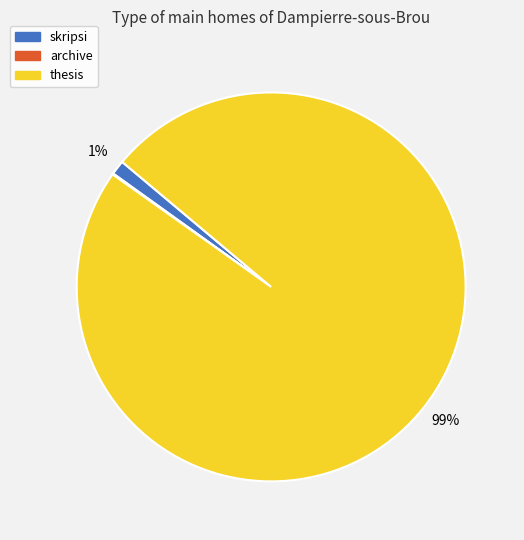

What percentage is the thesis slice, to the nearest percent?

99%